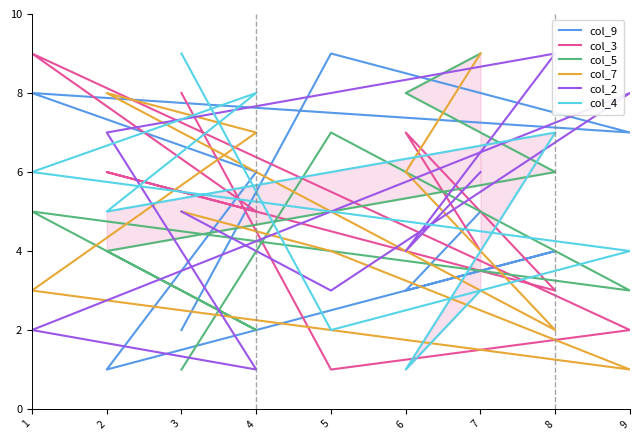

Is the value of col_5 at 5 greater than the value of col_2 at 9?

No